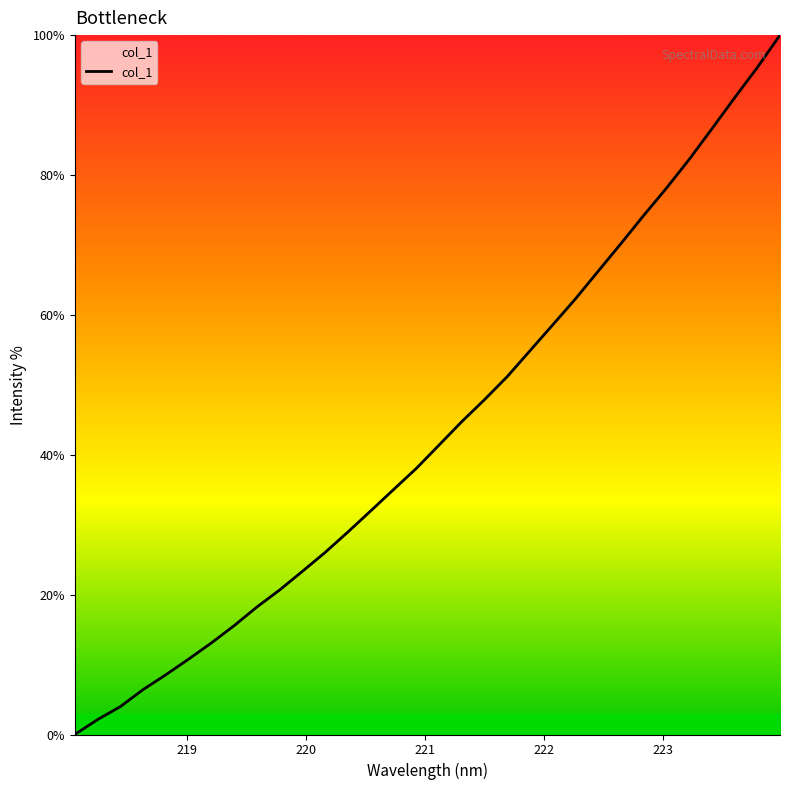

What is the difference between the maximum and minimum values?

100.0